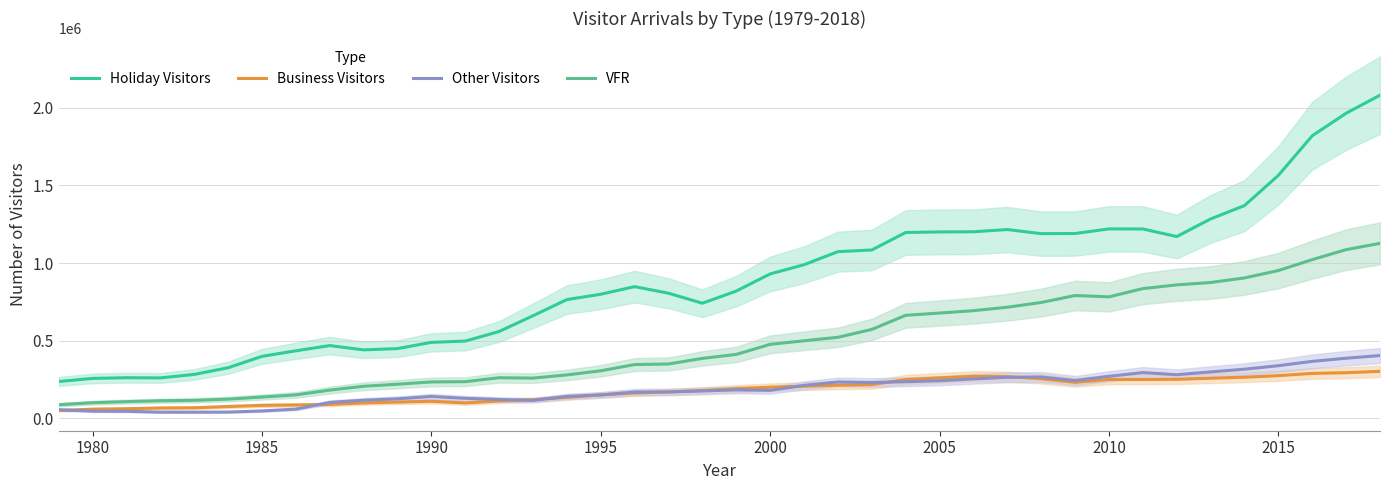

What is the minimum value for VFR?

87824